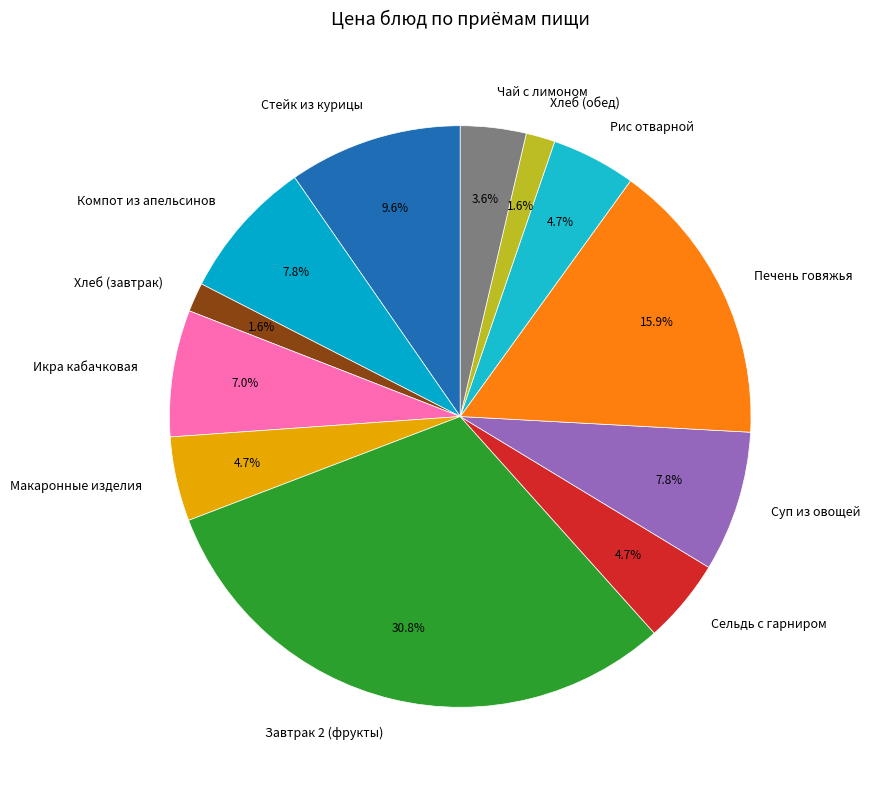

How many segments does this pie chart have?

12